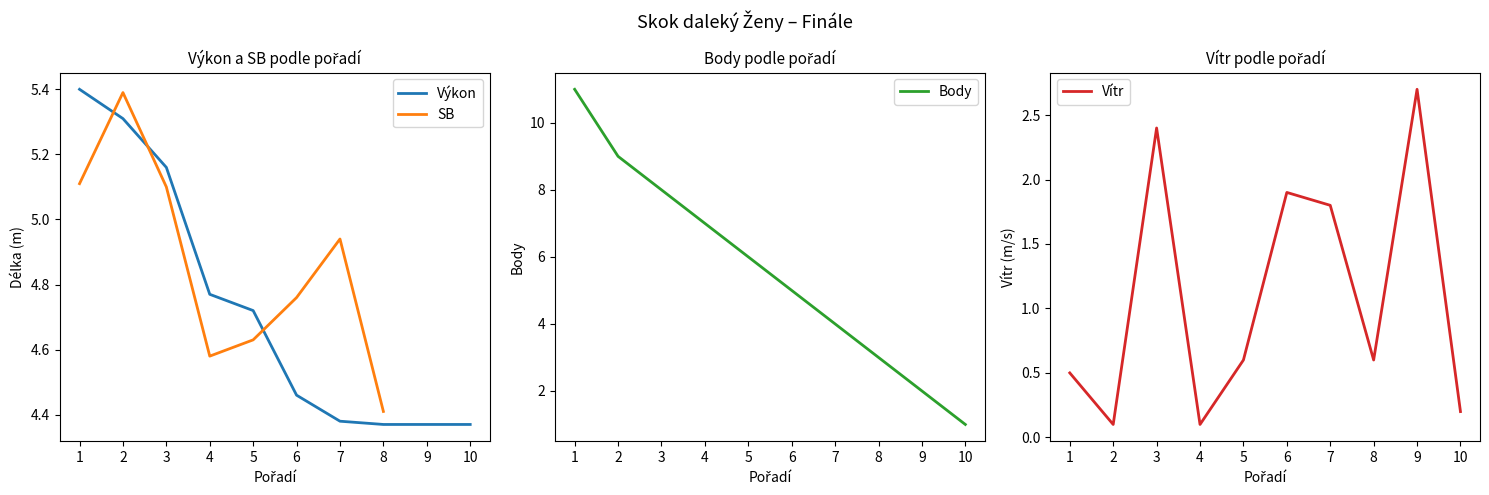

At which label is Výkon closest to 4?

8